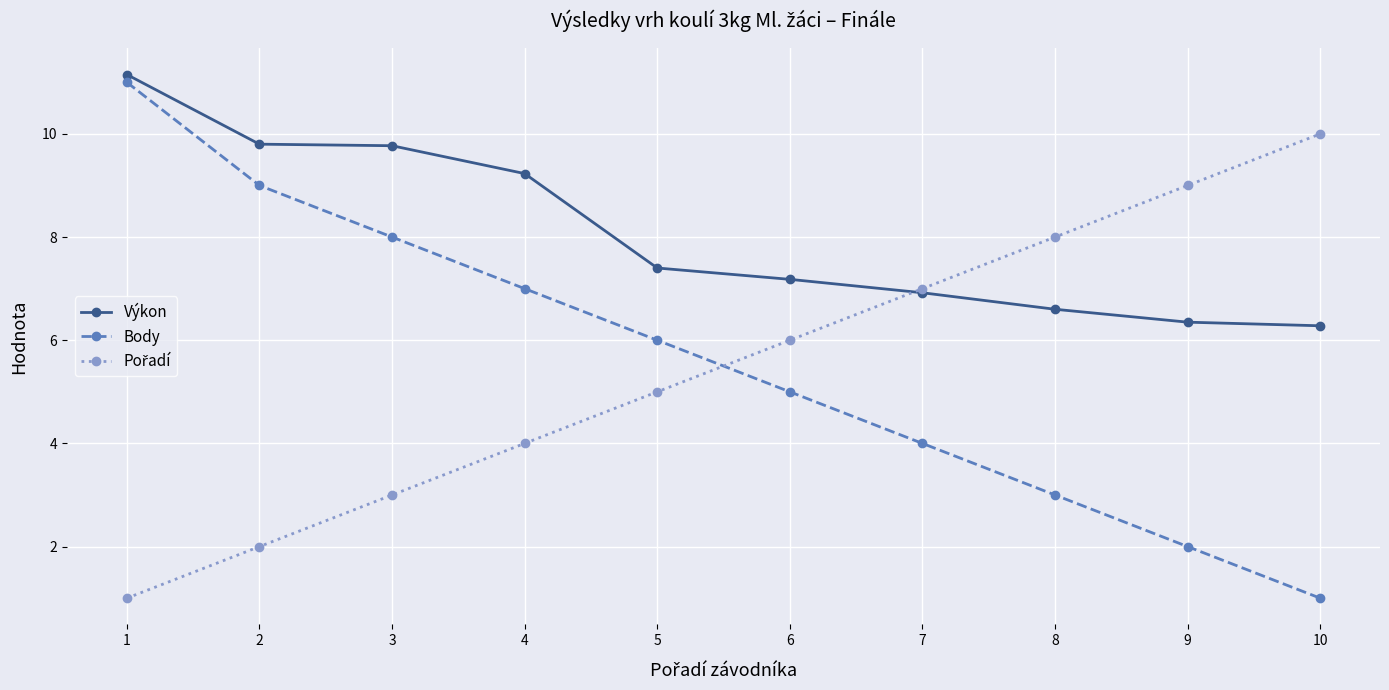

Which series changed the most between 1 and 8?

Body